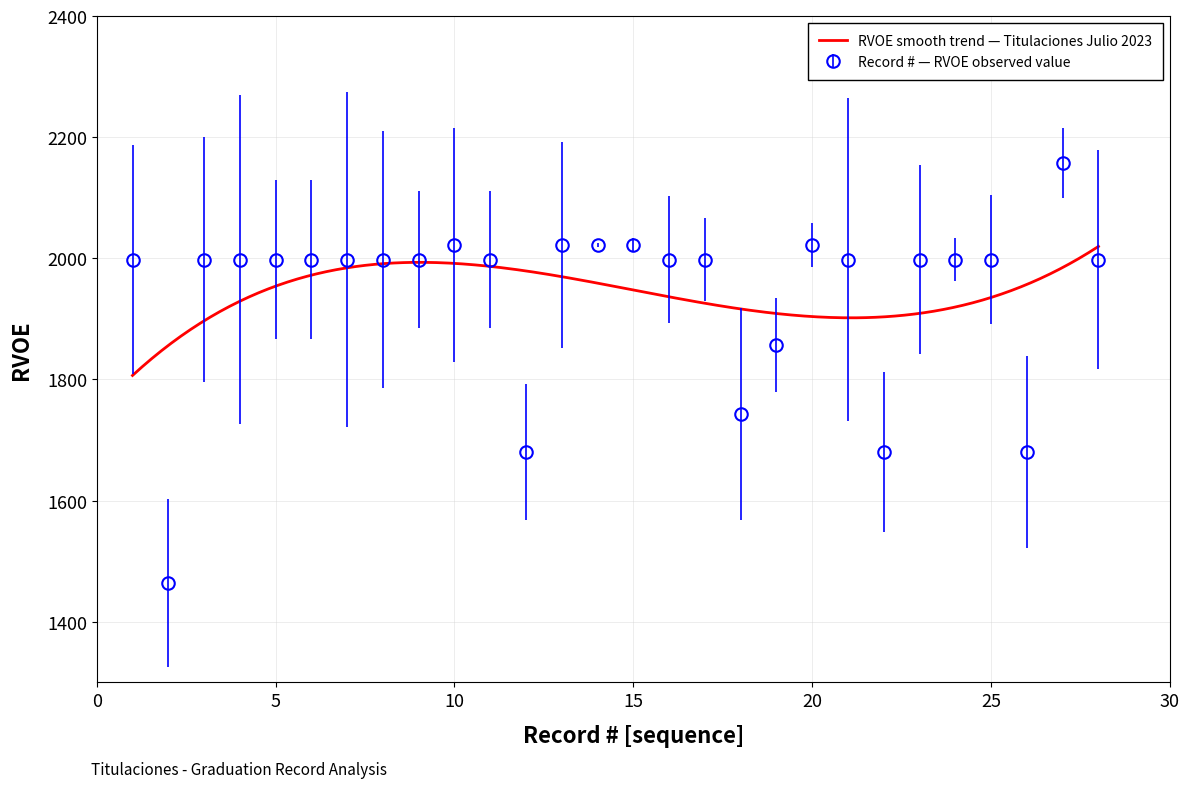

True or false: Record # — RVOE observed value has more than 1 points higher than both neighbors.

True